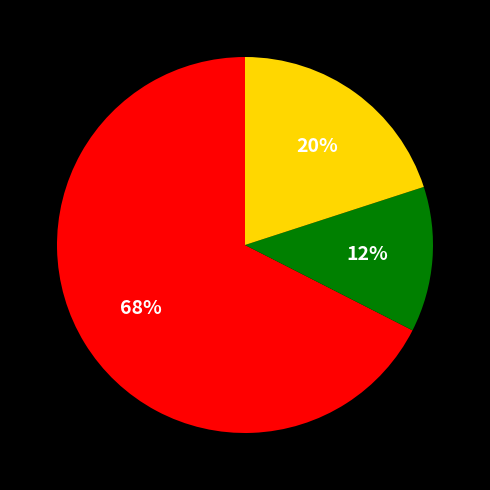

How many slices are in this pie chart?

3